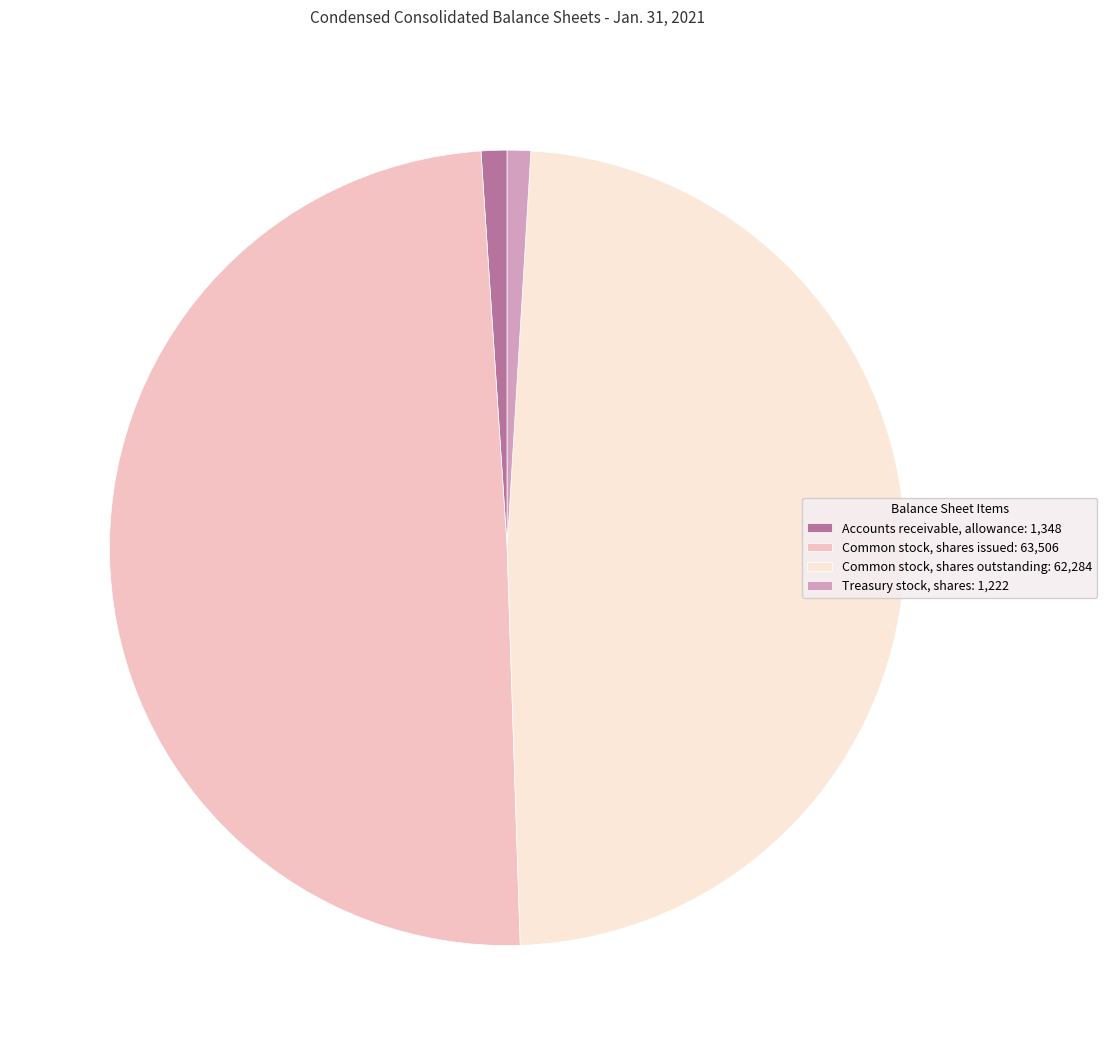

Approximately how many times larger is the value at Treasury stock, shares compared to Accounts receivable, allowance?

0.9